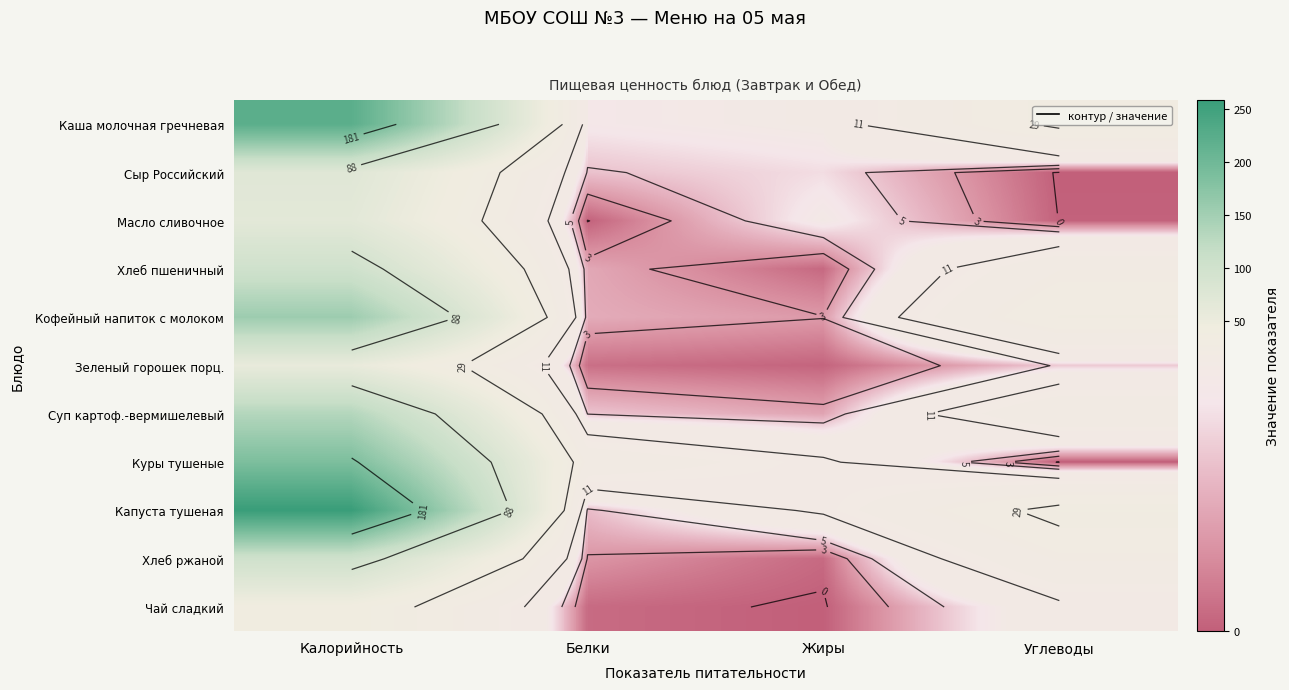

True or false: Зеленый горошек порц. has a value of 8.1 at Углеводы.

False